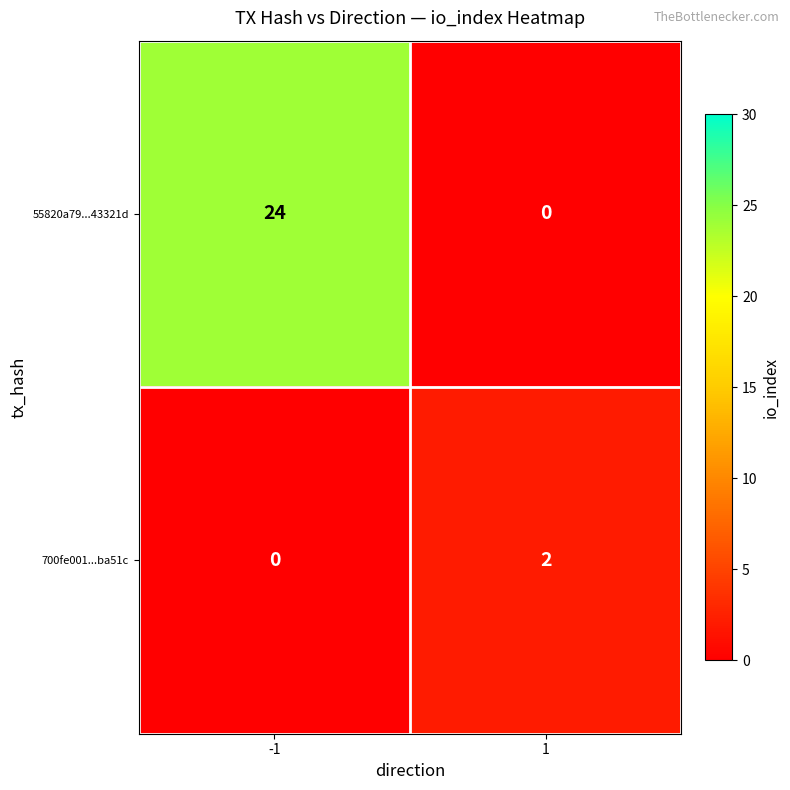

Which series changed the most between -1 and 1?

55820a79...43321d